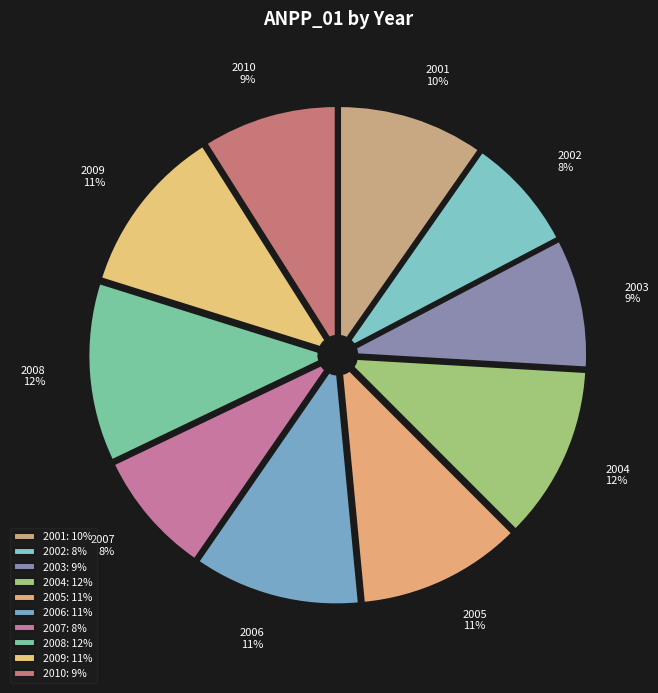

Which has a higher value, 2006 or 2003?

2006